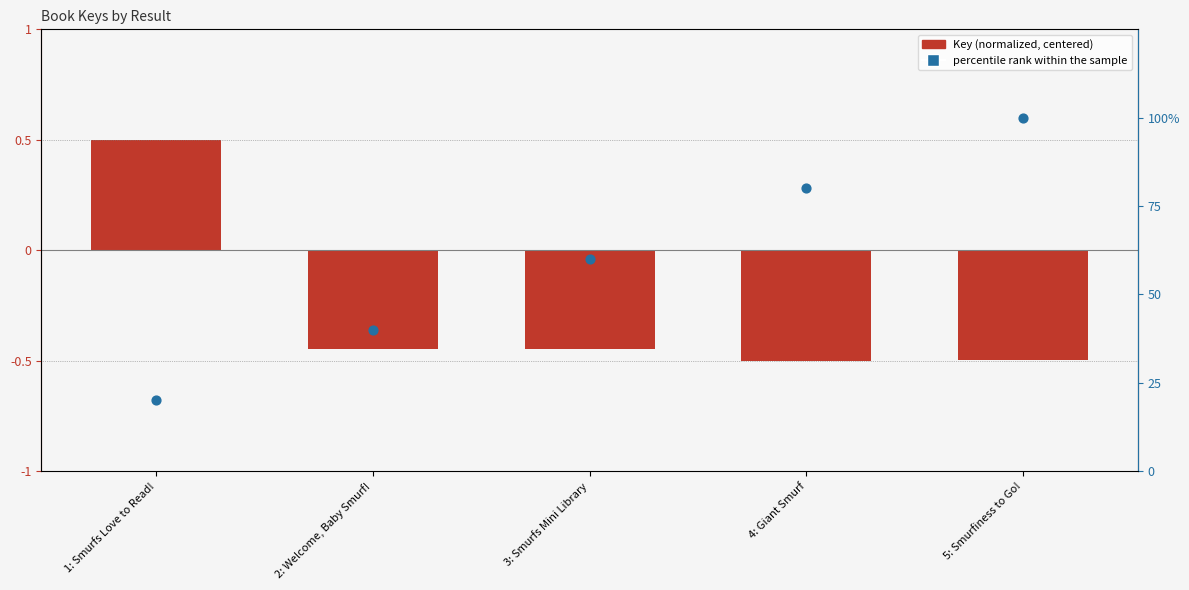

Which series has the largest Y range (max minus min)?

percentile rank within the sample